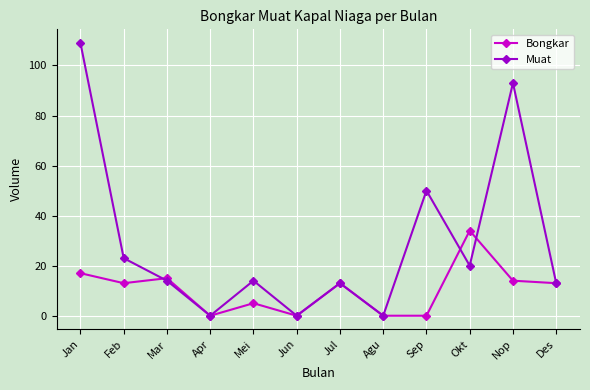

Reading right to left, list all the values displayed in this chart.

Bongkar: 13	14	34	0	0	13	0	5	0	15	13	17
Muat: 13	93	20	50	0	13	0	14	0	14	23	109